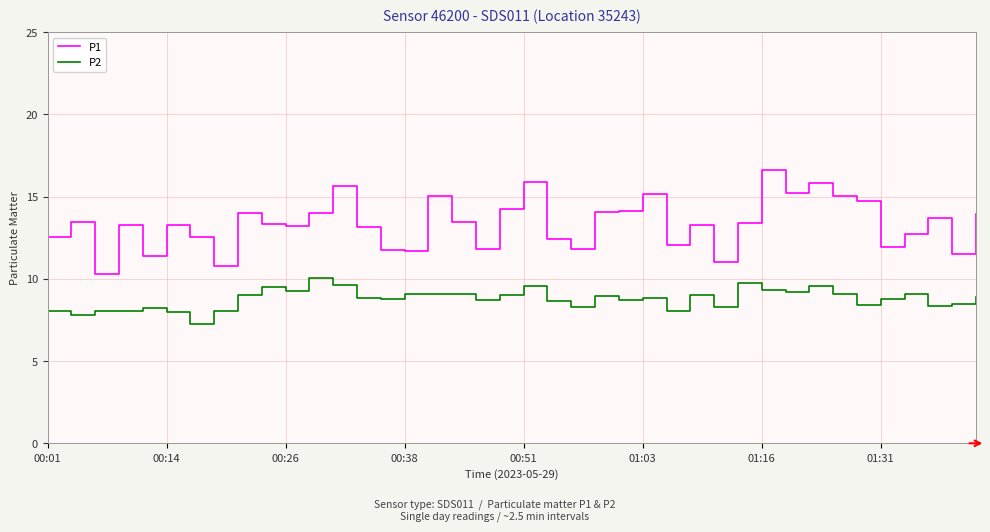

What is the maximum value shown in the chart?

16.6